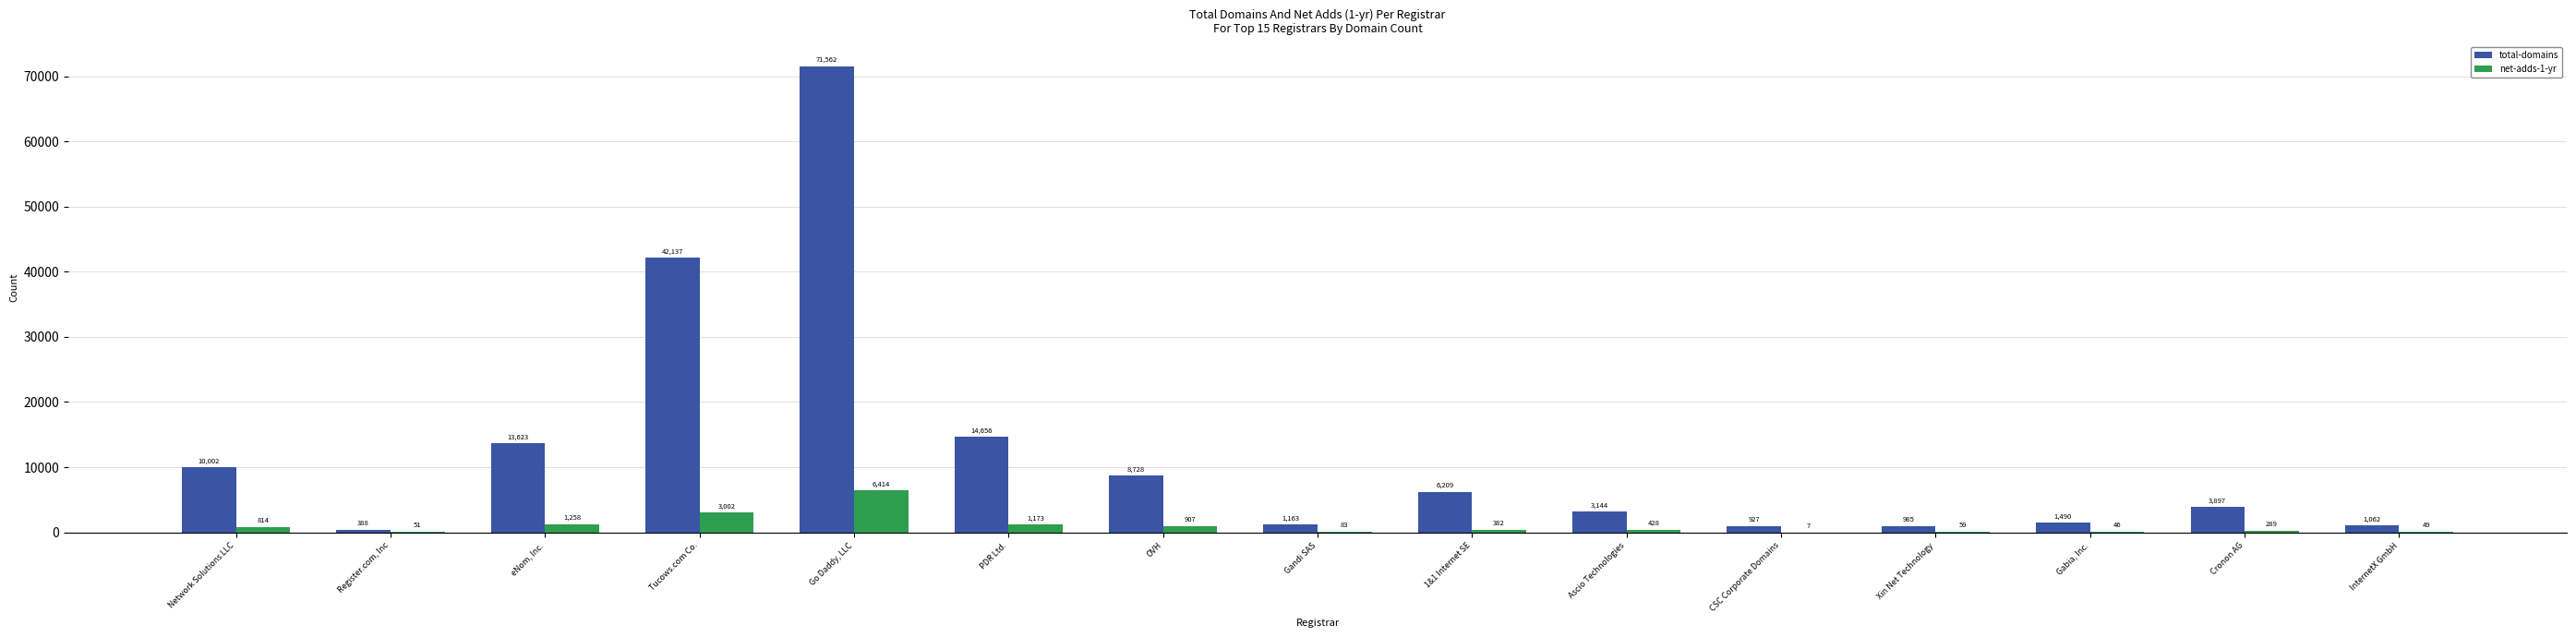

Is the value of net-adds-1-yr at Tucows.com Co. greater than the value of total-domains at Gandi SAS?

Yes